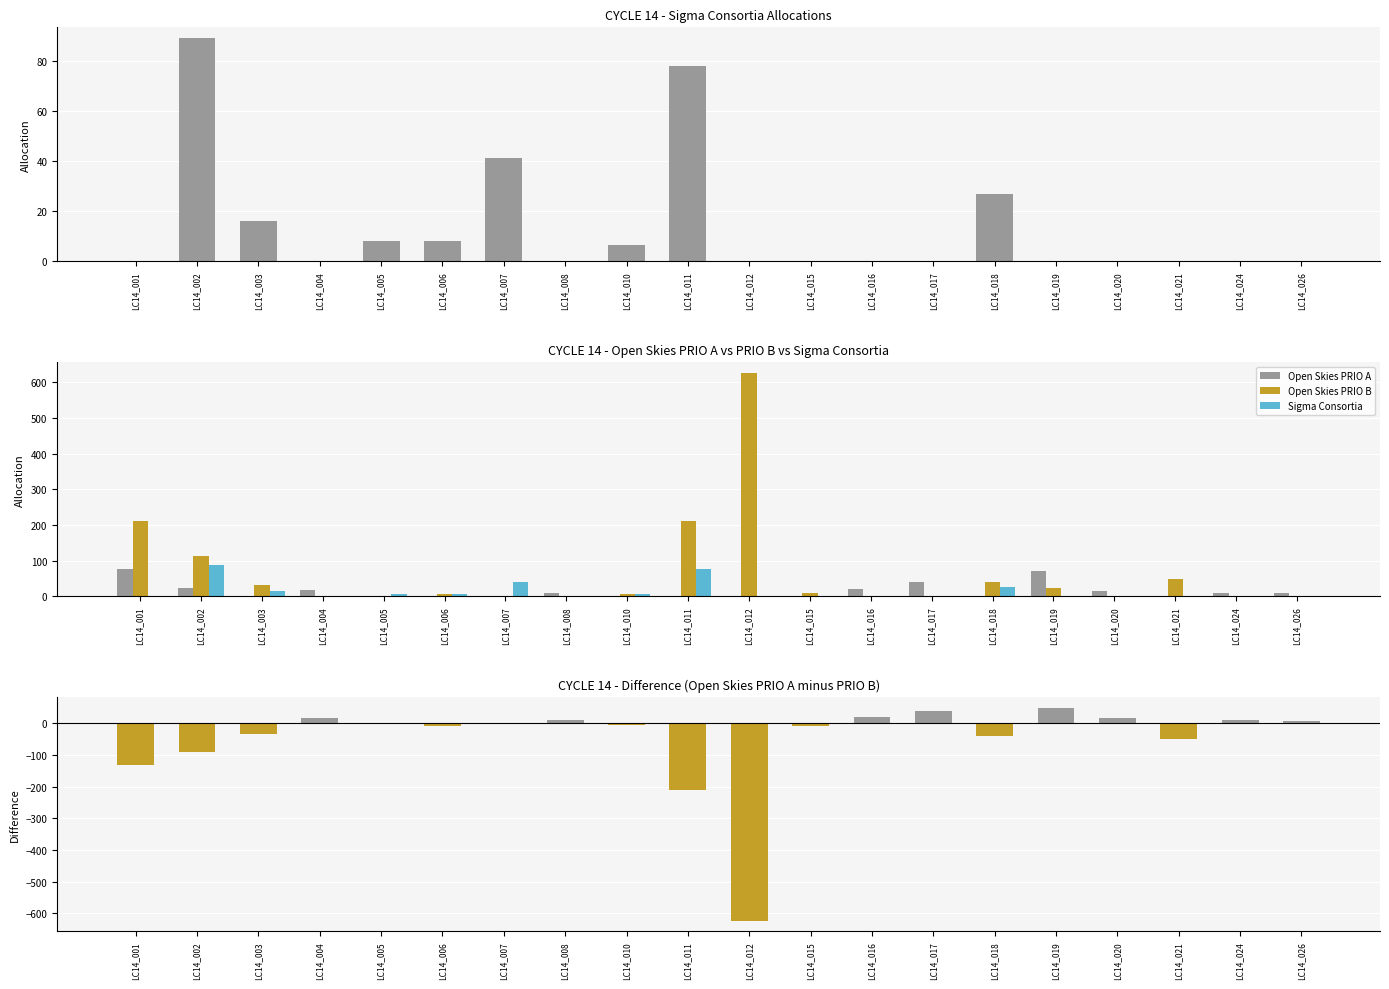

Which category has the lowest value in the PRIO A - PRIO B series?

LC14_012